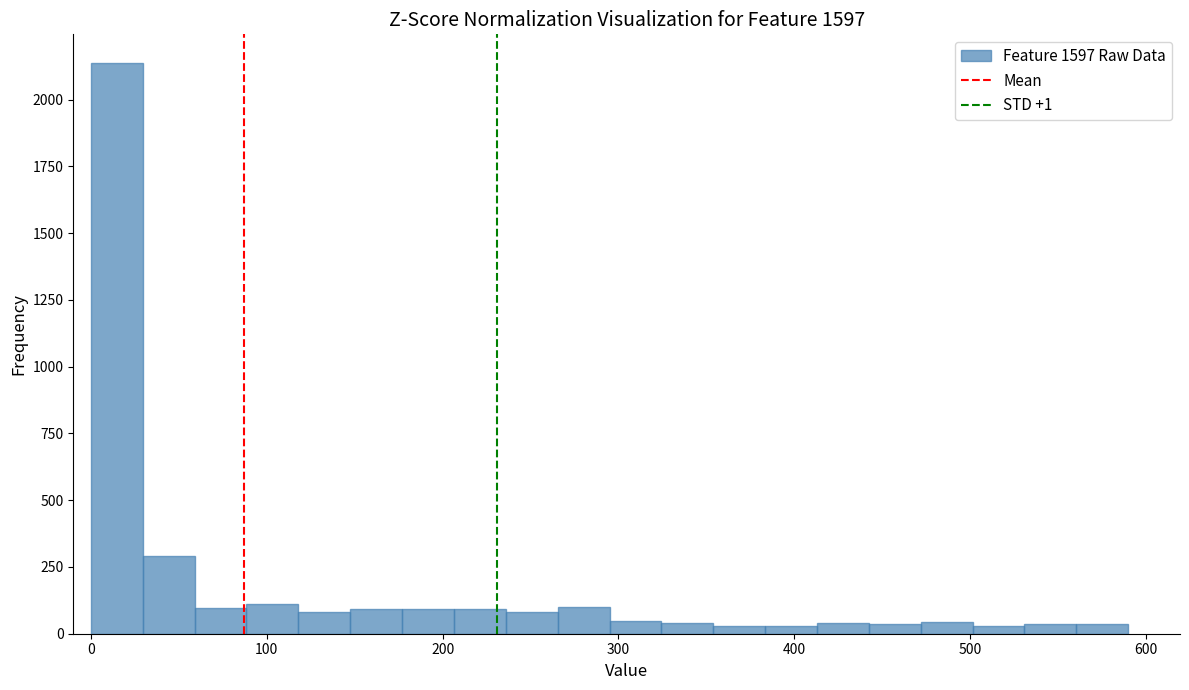

Around what value on the x-axis is the tallest bar? Give the approximate position of its centre, as read against the axis.

10